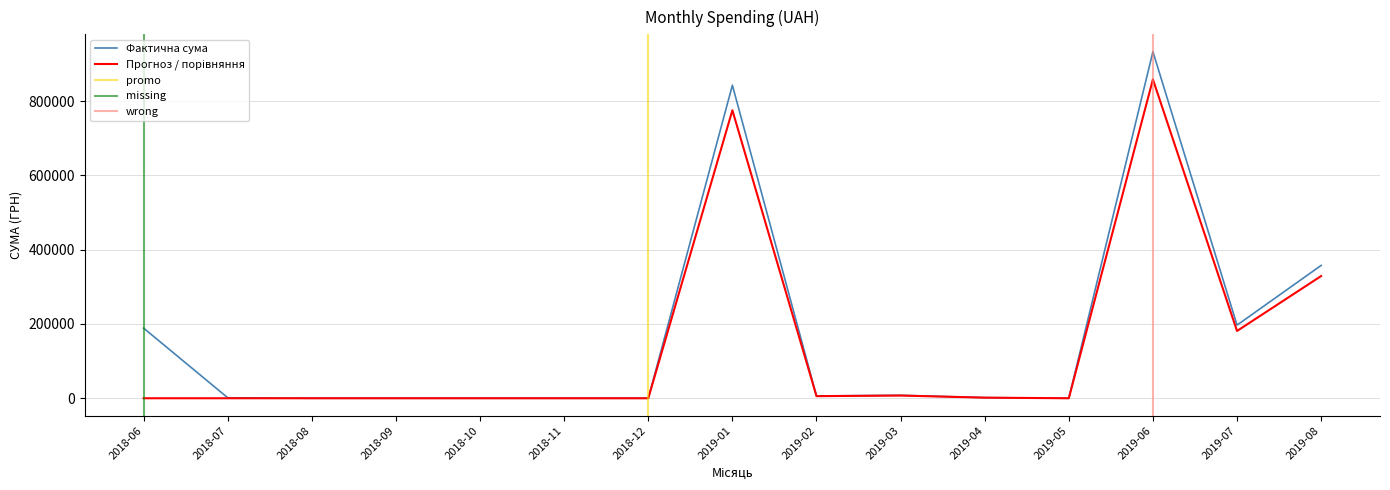

At which label is Фактична сума closest to 466642?

2019-08